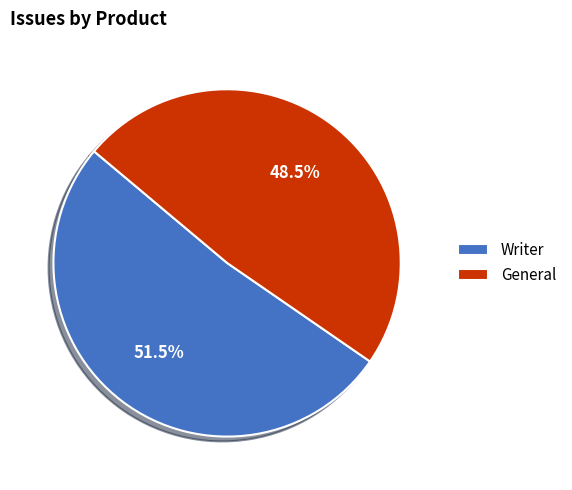

Which category accounts for the majority?

Writer